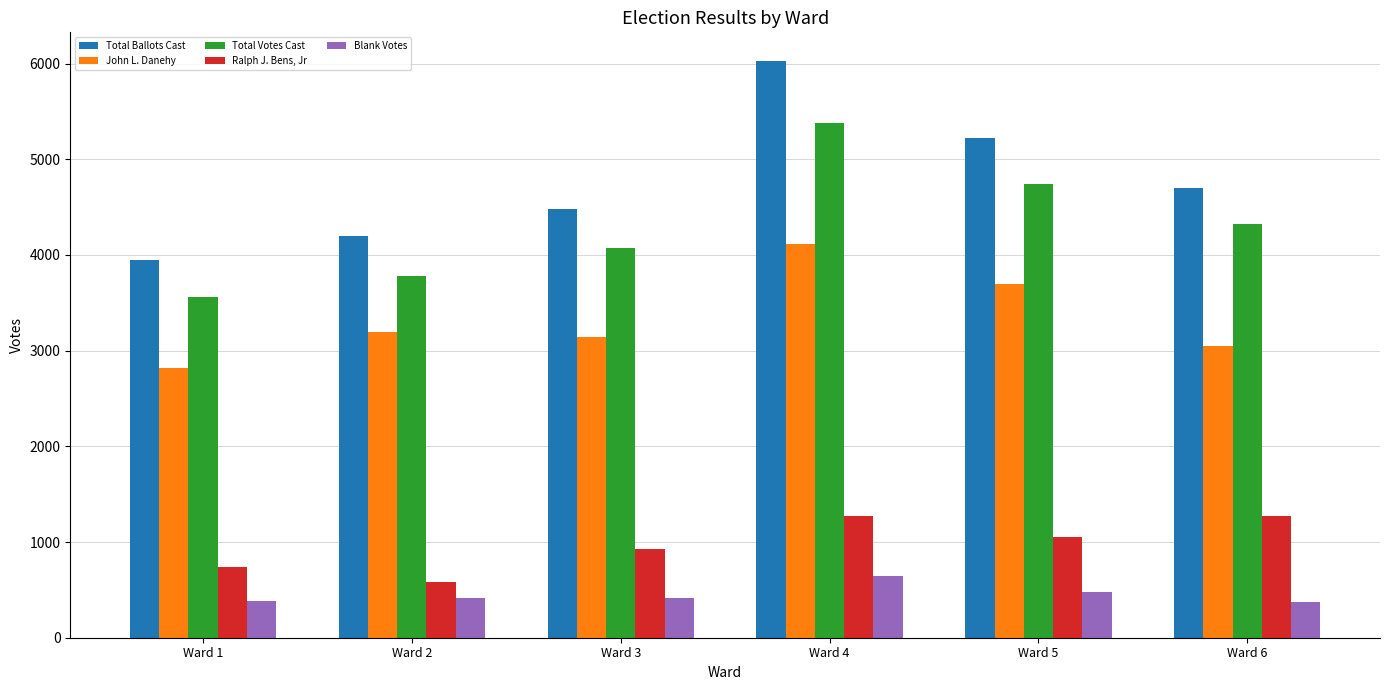

The value of John L. Danehy at Ward 1 is 3753. True or false?

False